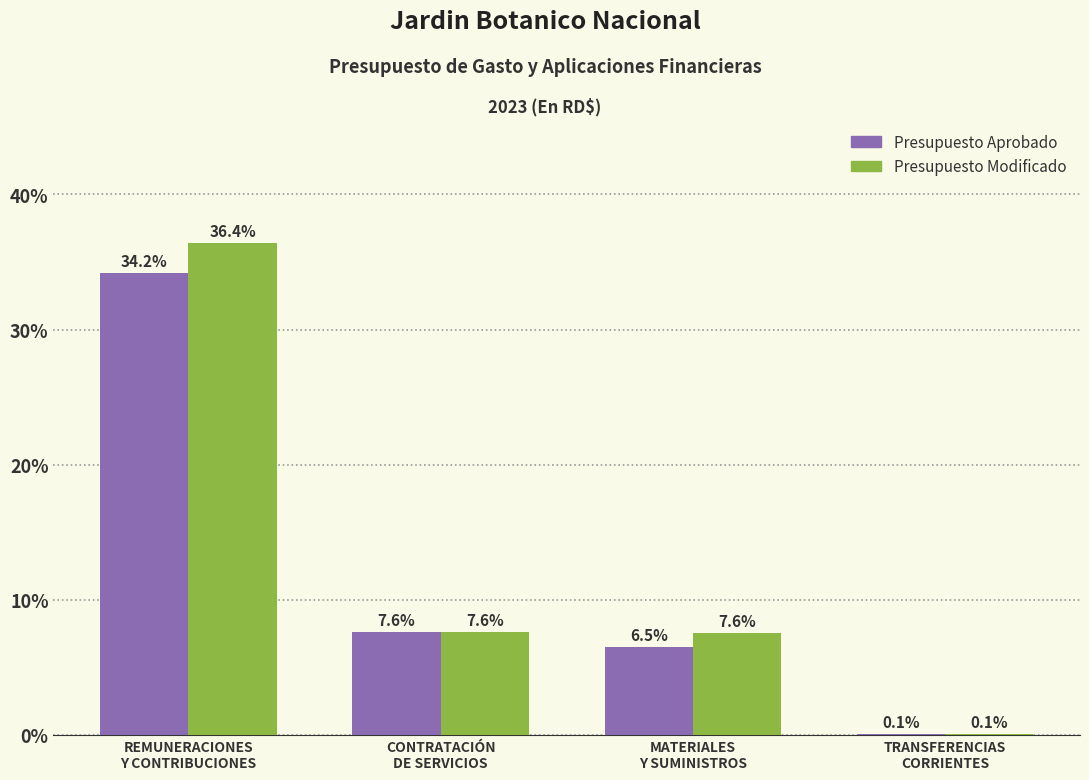

What is the highest value of the Presupuesto Aprobado series?

34.2